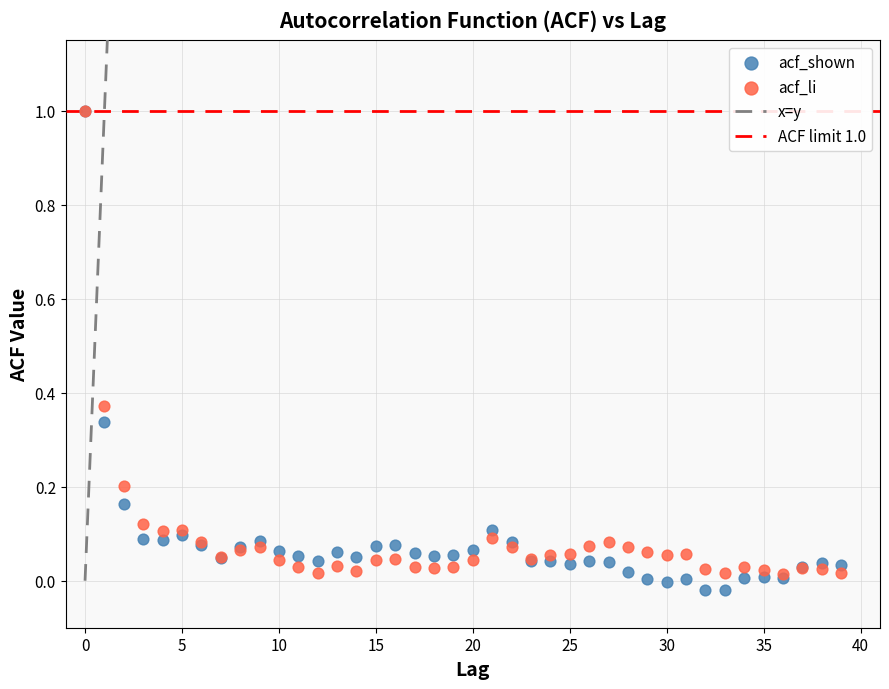

Which series has the largest Y range (max minus min)?

acf_shown